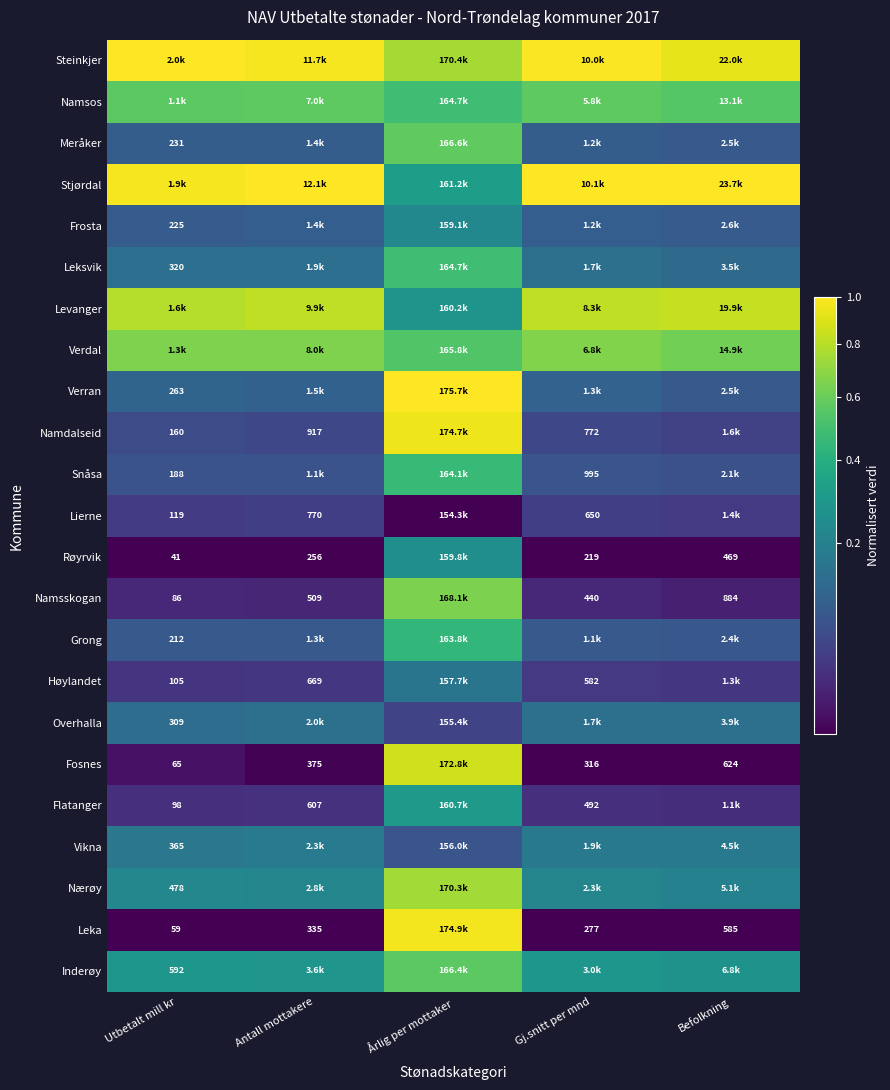

What is the difference between the highest and lowest values at Utbetalt mill kr?

1.0